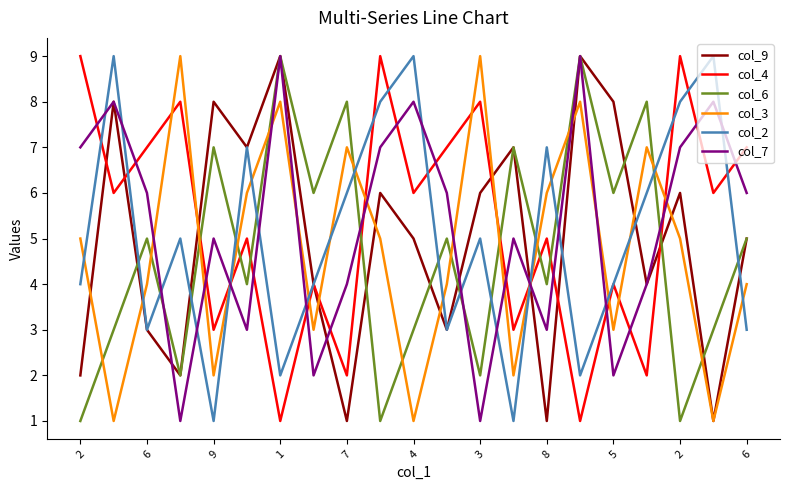

What is the greatest value displayed?

9